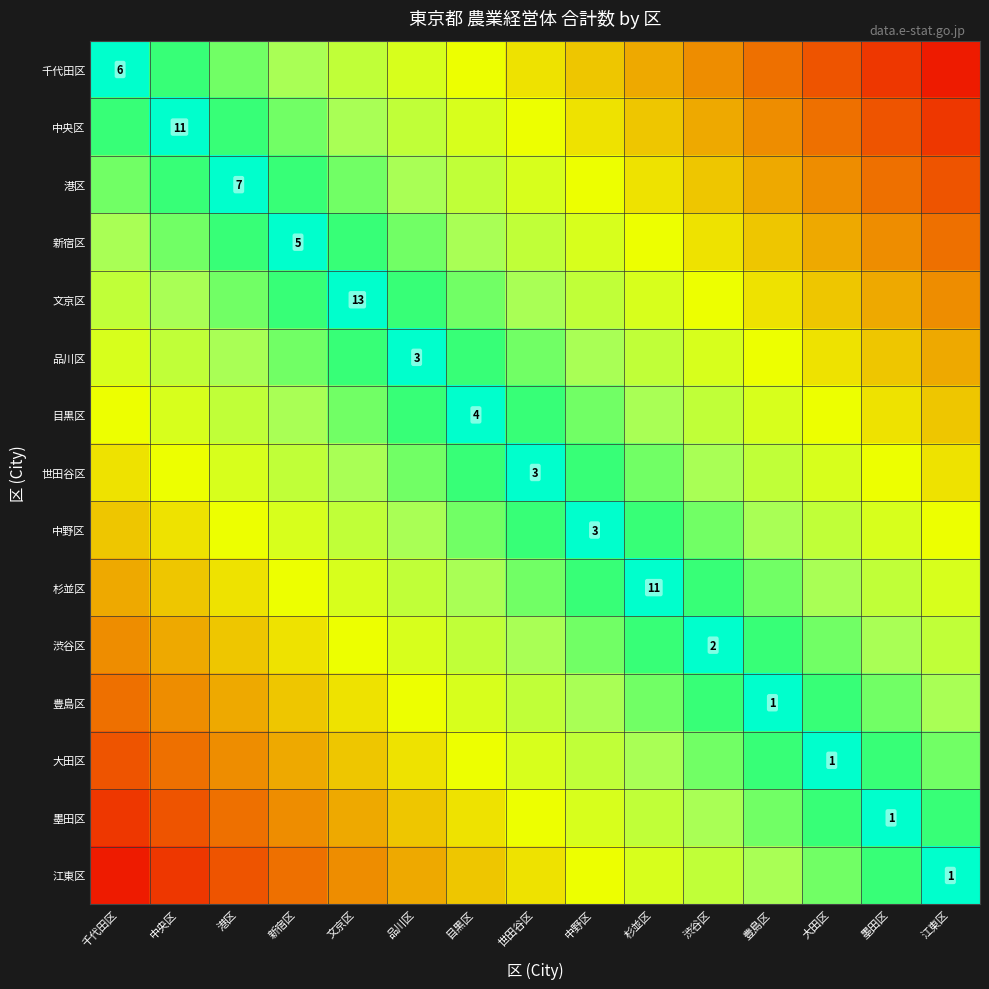

Is the value of 江東区 at 中野区 greater than the value of 中野区 at 文京区?

No